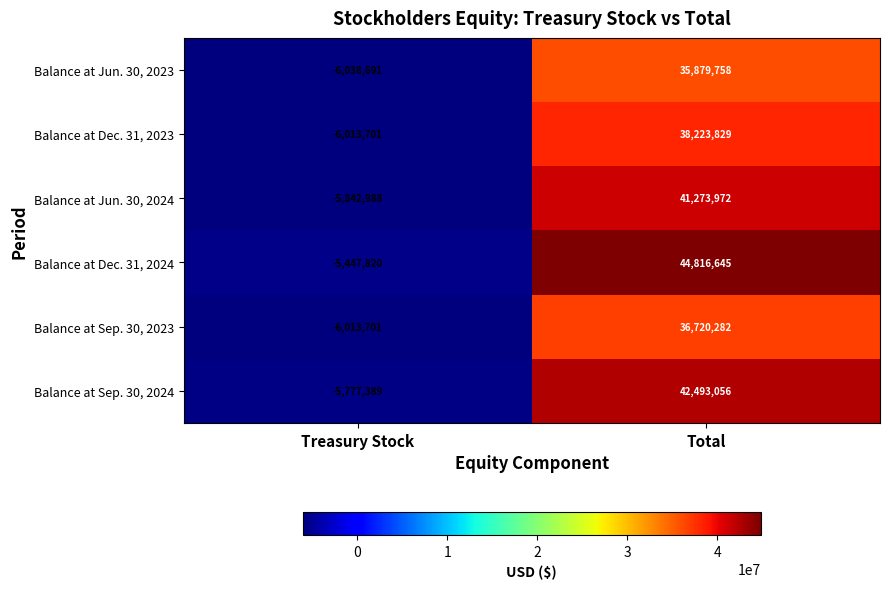

What is the maximum value for Balance at Jun. 30, 2023?

35879758